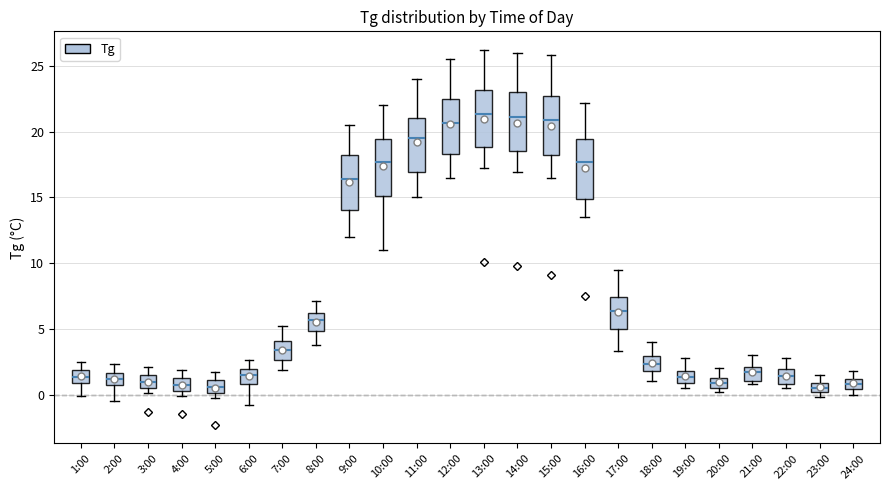

Where is the upper edge of the box for 20:00 on the y-axis? The values are not printed on the chart, so give them approximately, as read against the axis.

1.5